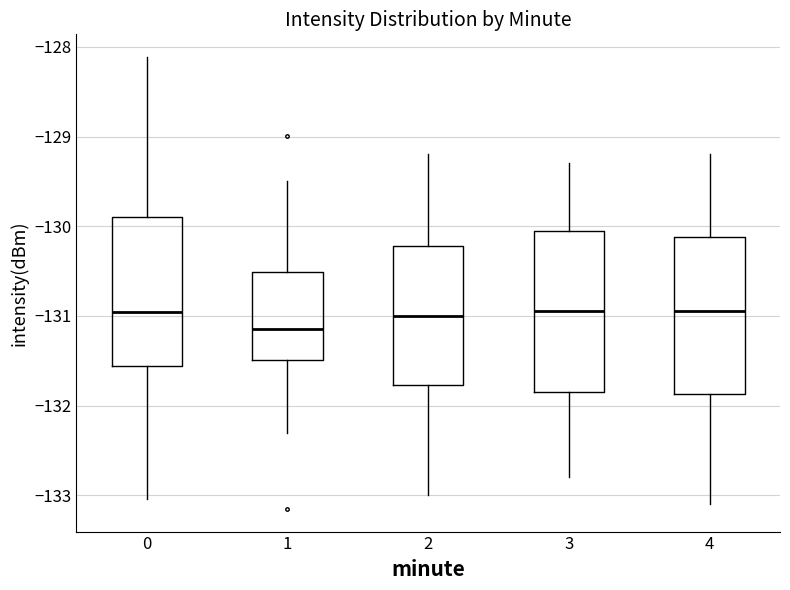

Reading left to right, read every box against the y-axis: the position of its median line, the range the box covers, and the ends of its whiskers. The values are not printed on the chart, so give them approximately, as read against the axis.

0: median -131.0, box -131.6 to -129.9, whiskers -133.0 to -128.1
1: median -131.1, box -131.5 to -130.5, whiskers -132.3 to -129.5
2: median -131.0, box -131.8 to -130.2, whiskers -133.0 to -129.2
3: median -130.9, box -131.8 to -130.0, whiskers -132.8 to -129.3
4: median -130.9, box -131.9 to -130.1, whiskers -133.1 to -129.2